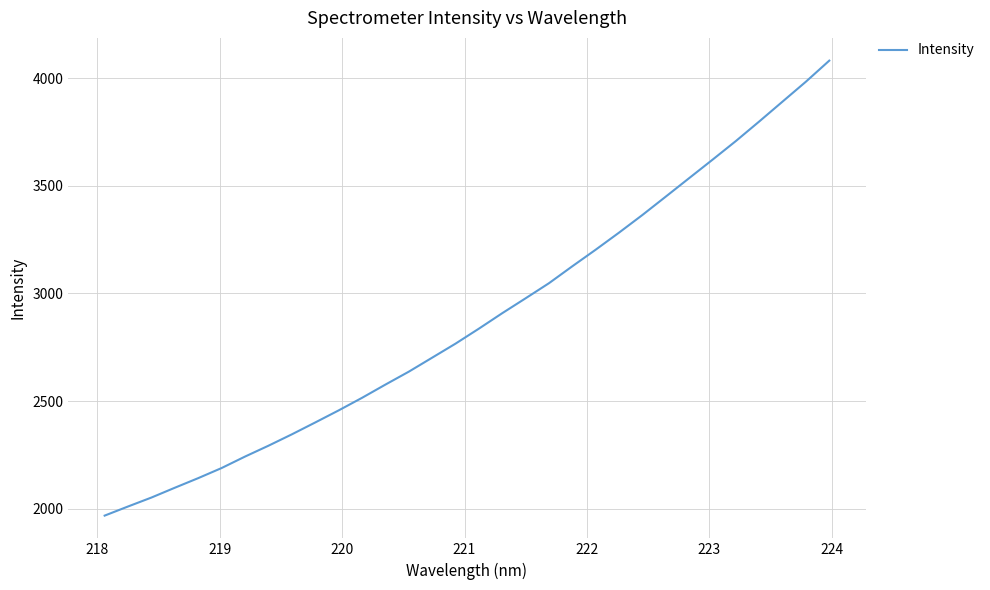

What is the smallest value displayed?

1968.2